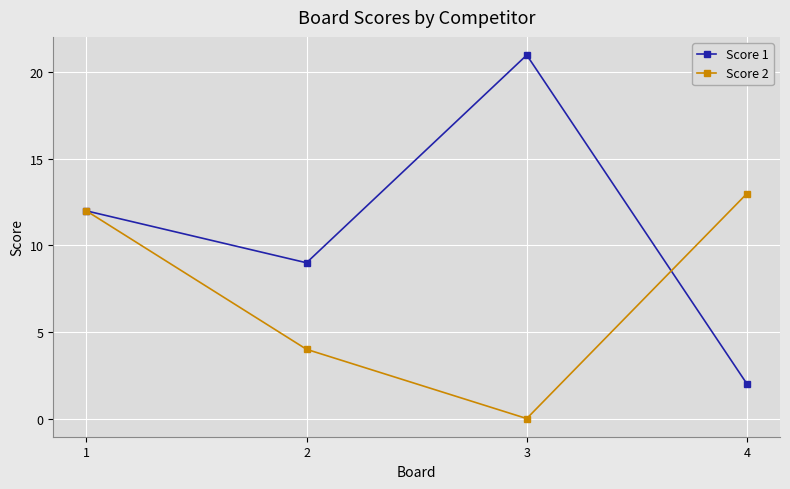

At 4, list the series in order from largest to smallest.

Score 2, Score 1